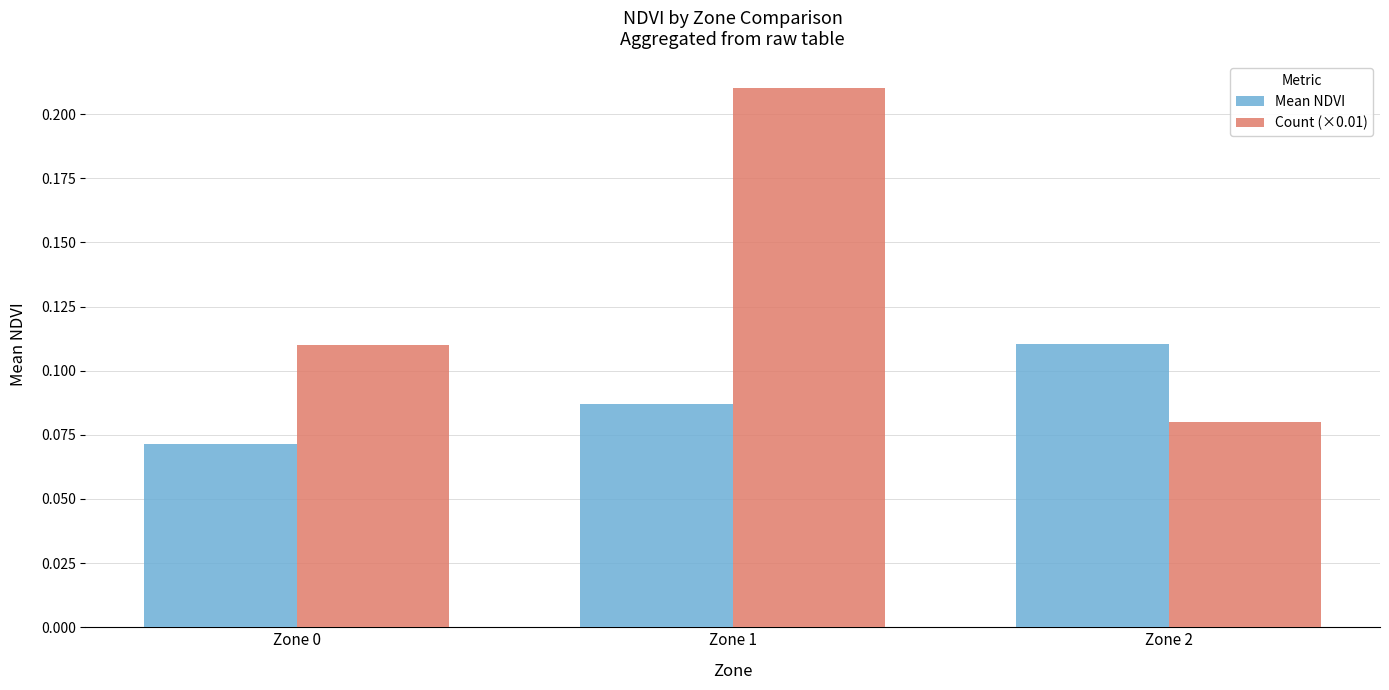

Is it true that Count (×0.01) equals 0.0 at Zone 0?

False